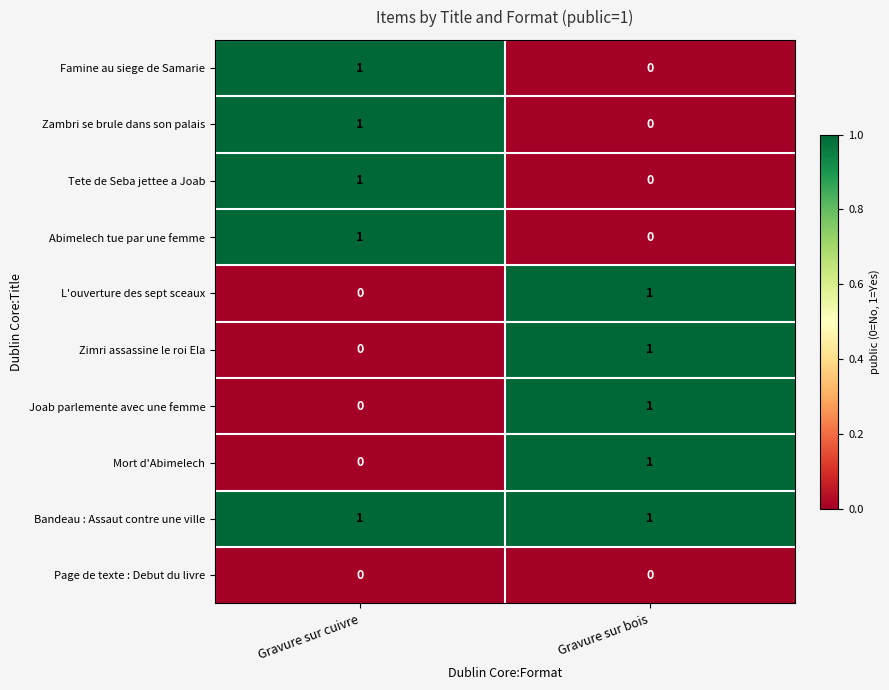

Count the number of data series in this chart.

10